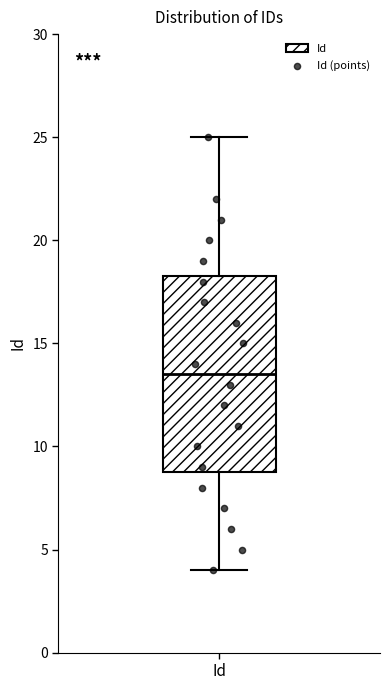

Transcribe this box plot: give where the median line is, the range the box spans, and where the two whiskers end, as read against the y-axis. The values are not printed on the chart, so give them approximately, as read against the axis.

median 13.5, box 9.0 to 18.5, whiskers 4.0 to 25.0